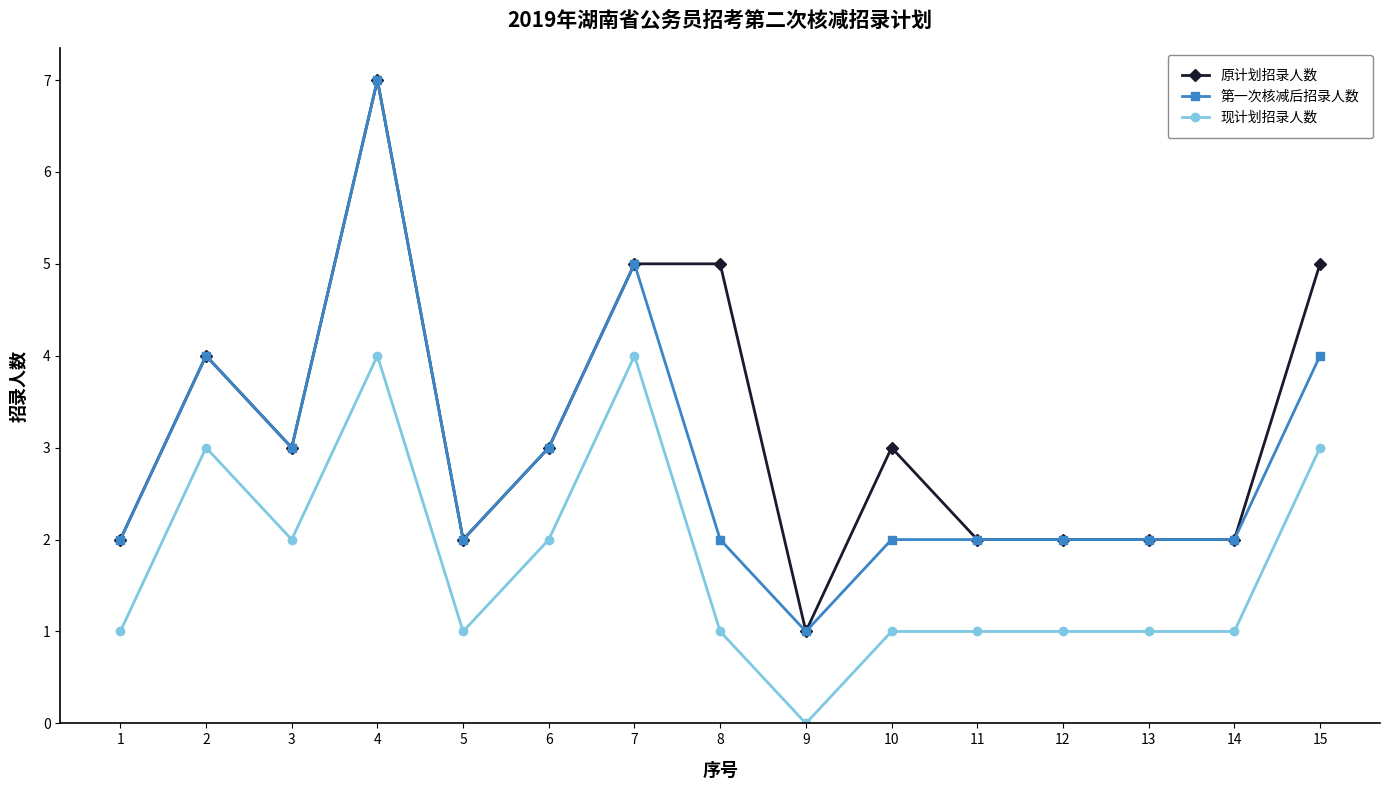

List the series in order of their overall mean, highest first.

原计划招录人数, 第一次核减后招录人数, 现计划招录人数